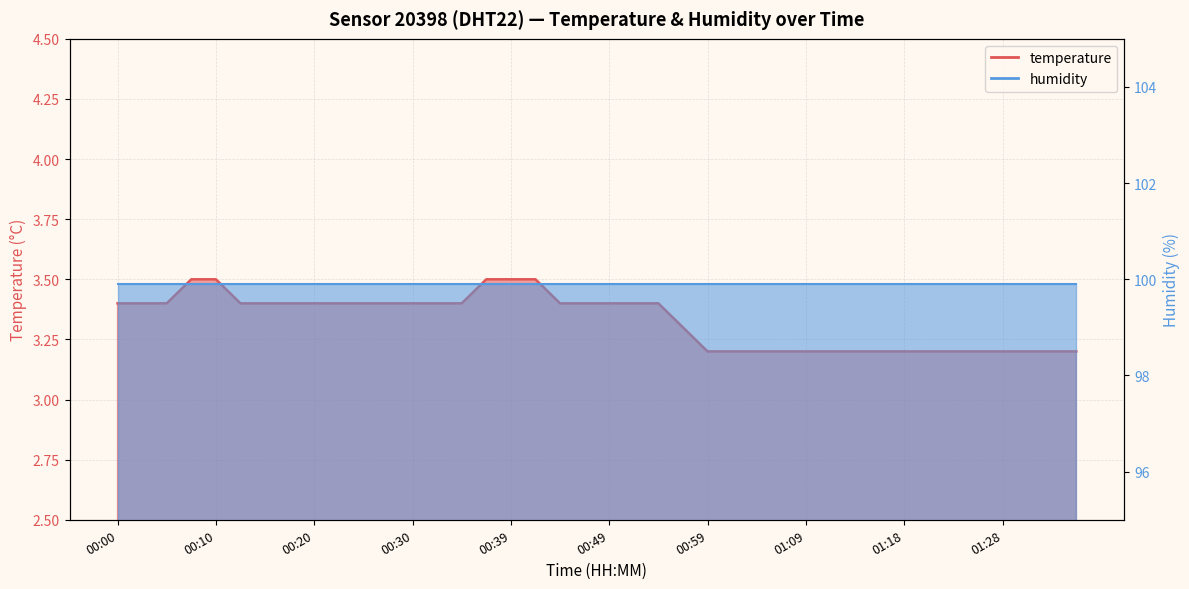

The value at 00:00 is 3.4. True or false?

True